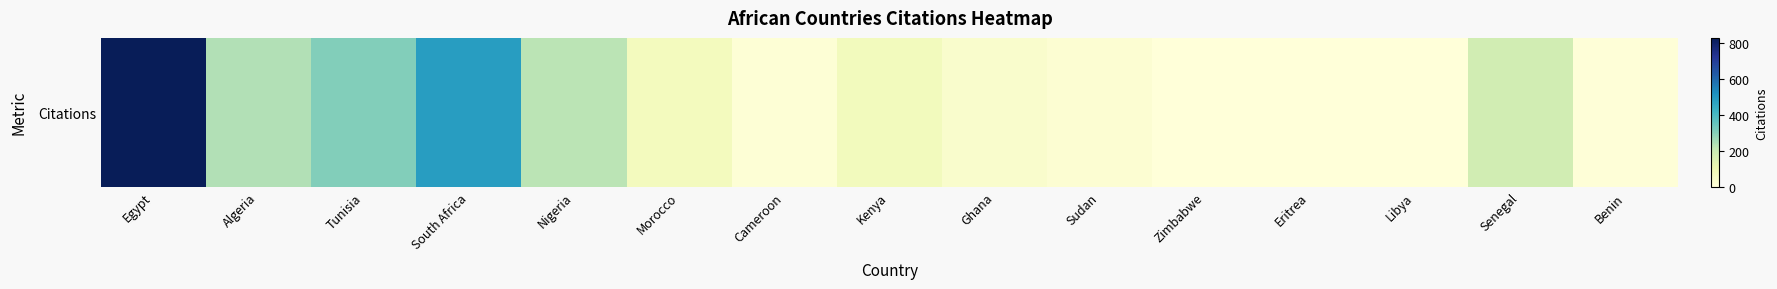

Reading left to right, list all the values displayed in this chart.

826	238	305	482	224	68	12	74	33	18	2	0	0	180	4